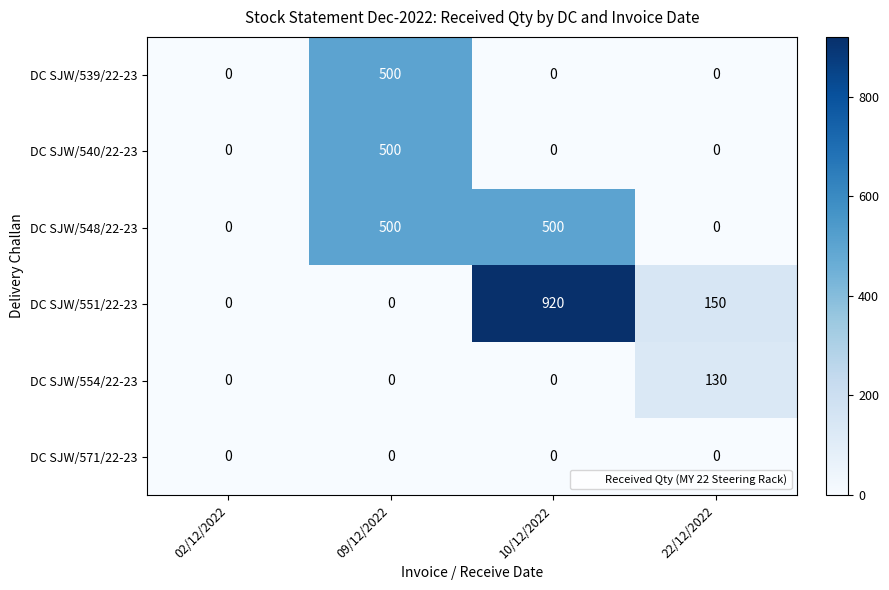

Reading left to right, what are all the values shown in this chart?

DC SJW/539/22-23: 02/12/2022=0	09/12/2022=500	10/12/2022=0	22/12/2022=0
DC SJW/540/22-23: 02/12/2022=0	09/12/2022=500	10/12/2022=0	22/12/2022=0
DC SJW/548/22-23: 02/12/2022=0	09/12/2022=500	10/12/2022=500	22/12/2022=0
DC SJW/551/22-23: 02/12/2022=0	09/12/2022=0	10/12/2022=920	22/12/2022=150
DC SJW/554/22-23: 02/12/2022=0	09/12/2022=0	10/12/2022=0	22/12/2022=130
DC SJW/571/22-23: 02/12/2022=0	09/12/2022=0	10/12/2022=0	22/12/2022=0